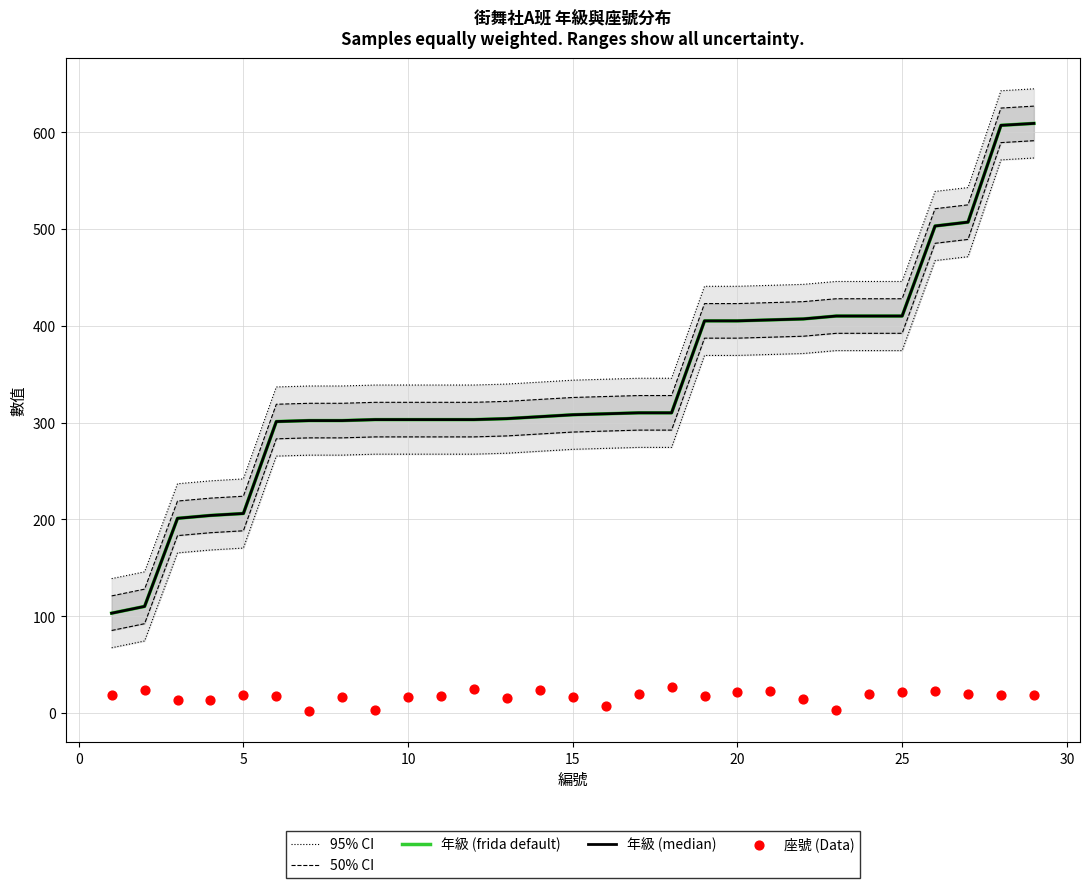

Is the value of 95% CI at 20 greater than the value of 年級 (frida default) at 10?

Yes